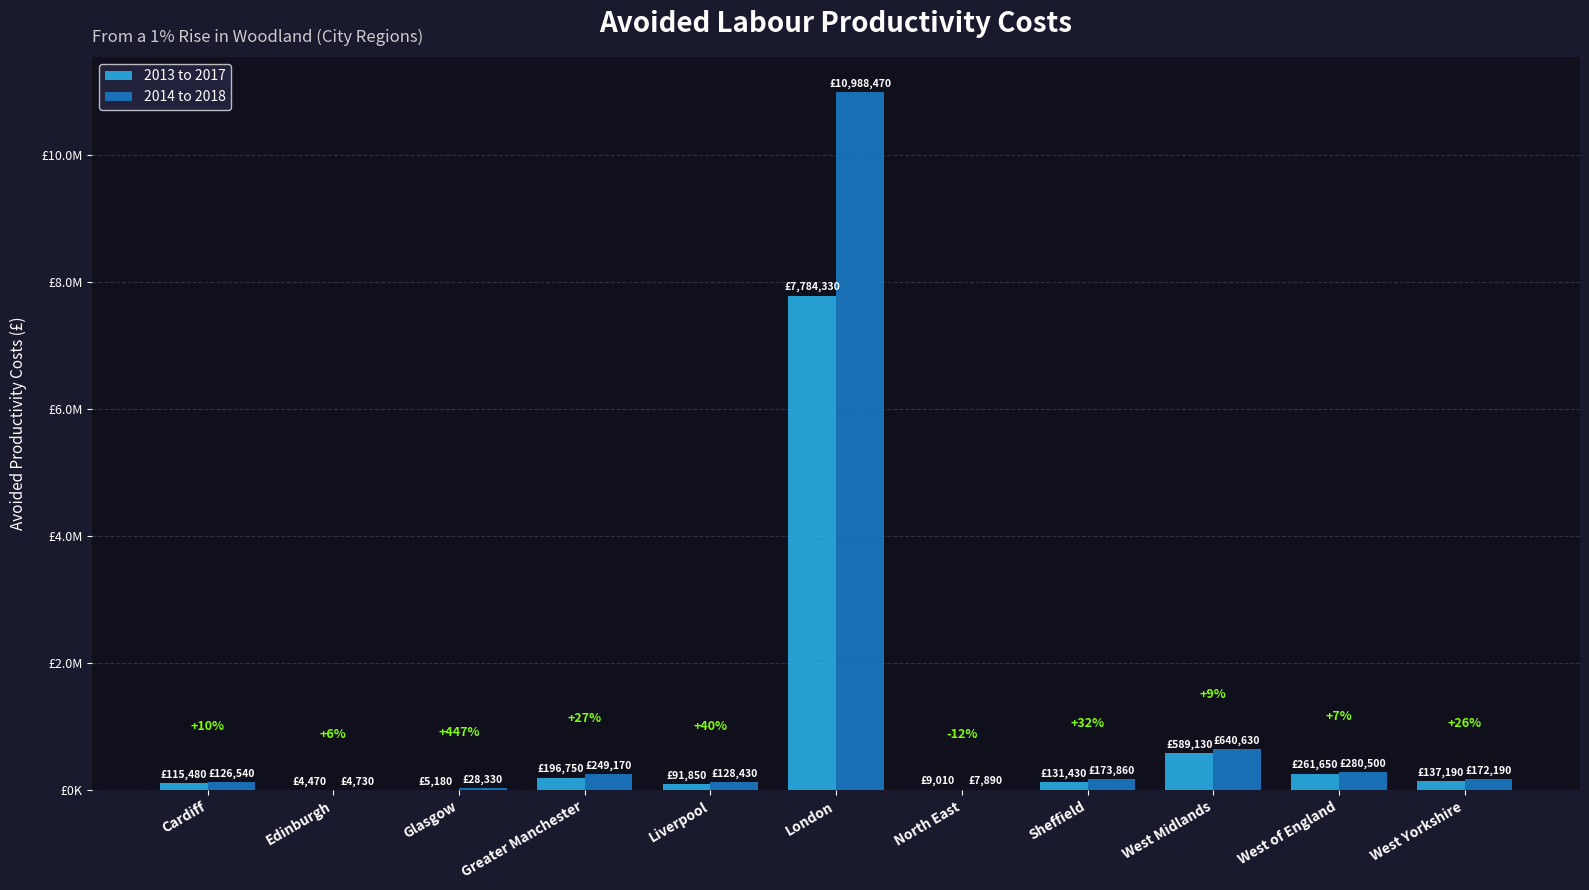

List the series in order of their peak value, highest first.

2014 to 2018, 2013 to 2017